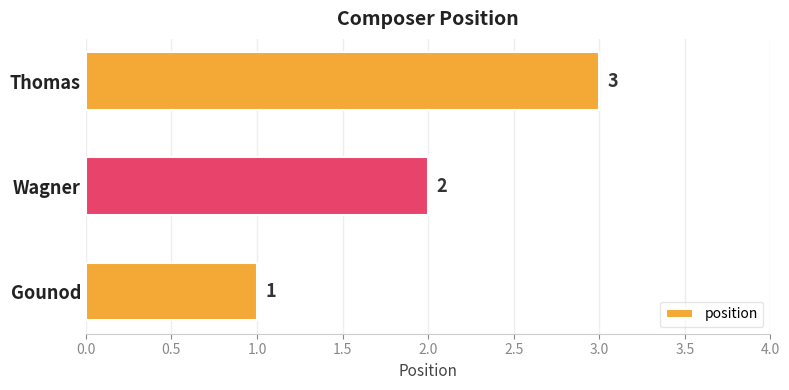

Which has a higher value, Thomas or Gounod?

Thomas